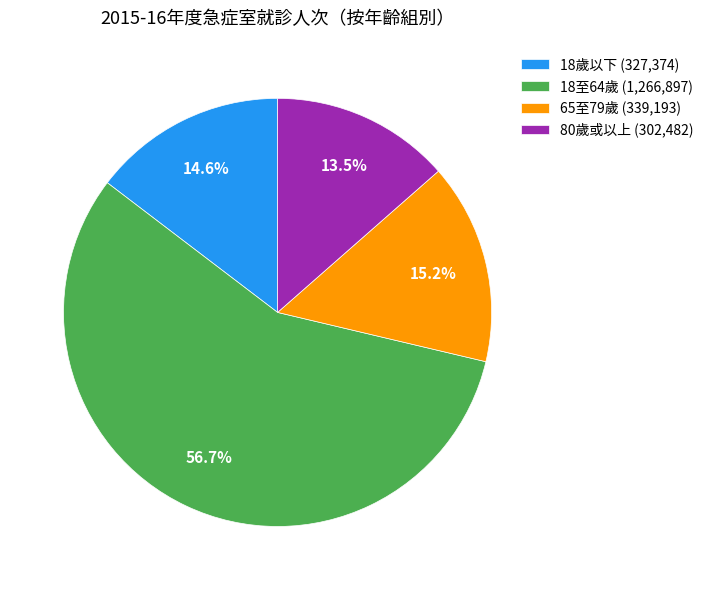

Which slice is the smallest?

80歲或以上